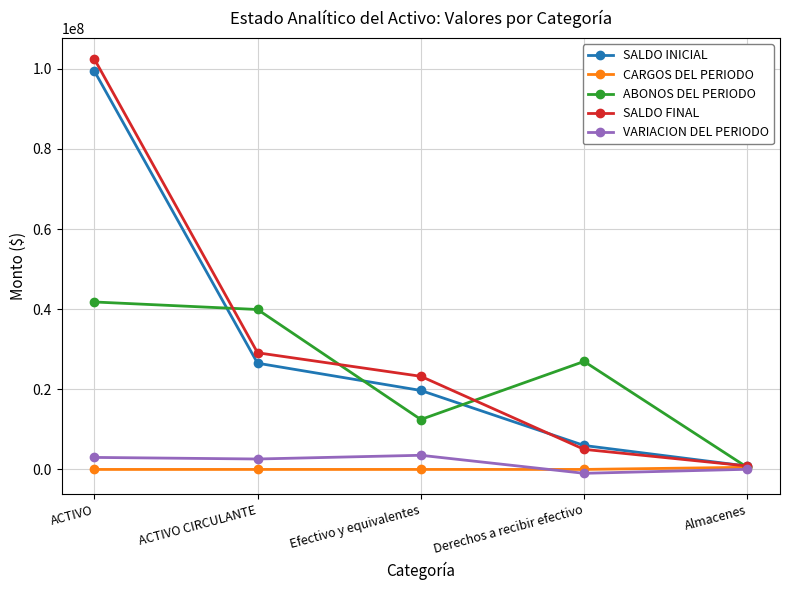

What is the maximum value shown in the chart?

102477963.7